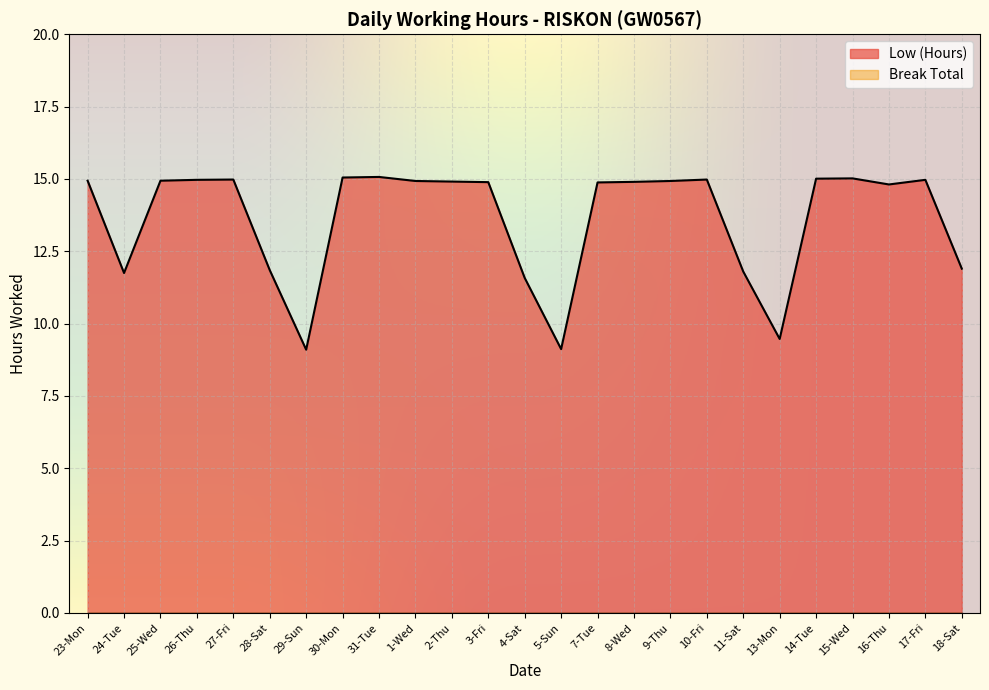

List the labels in order of value, smallest first.

29-Sun, 5-Sun, 13-Mon, 4-Sat, 24-Tue, 11-Sat, 28-Sat, 18-Sat, 16-Thu, 7-Tue, 3-Fri, 8-Wed, 2-Thu, 1-Wed, 9-Thu, 23-Mon, 25-Wed, 26-Thu, 17-Fri, 27-Fri, 10-Fri, 14-Tue, 15-Wed, 30-Mon, 31-Tue